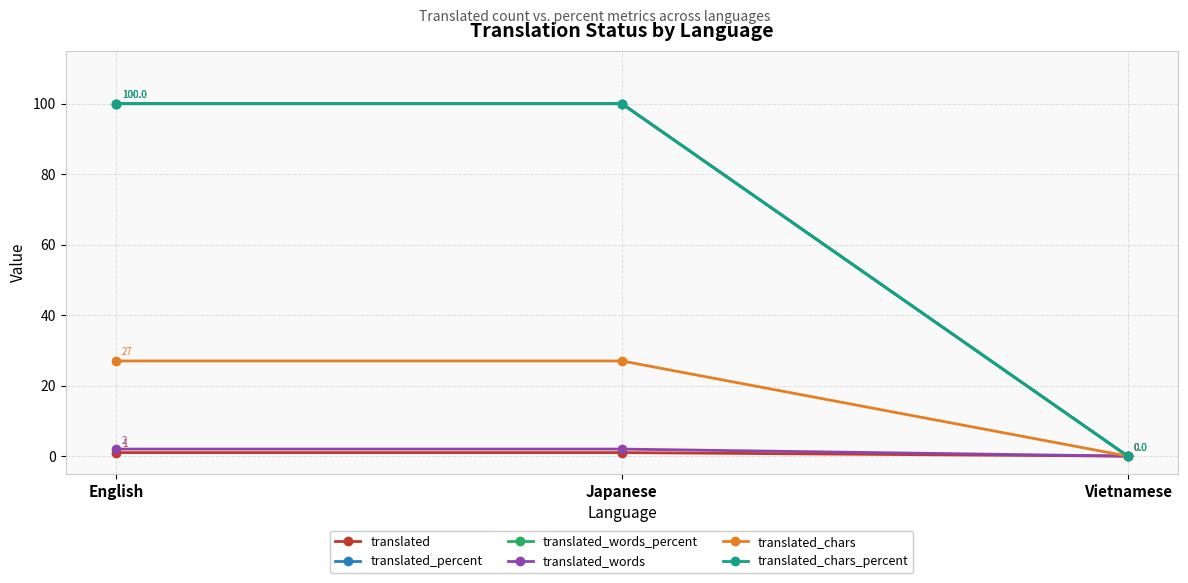

Is this an area chart (filled region under the line)?

No